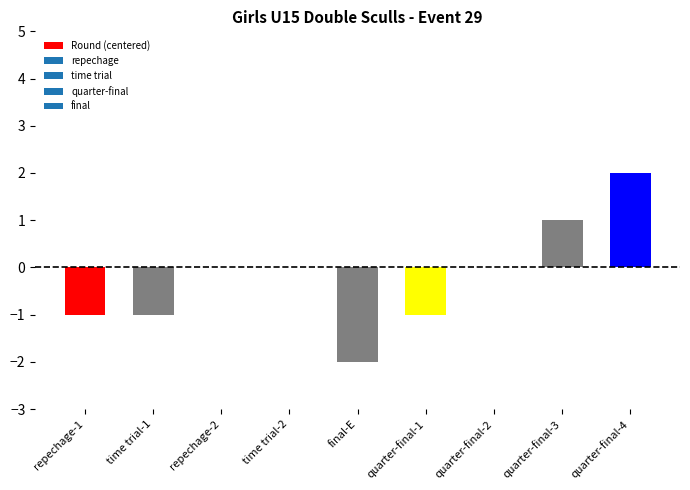

Reading left to right, transcribe all the data shown in this chart.

repechage-1=-1	time trial-1=-1	repechage-2=0	time trial-2=0	final-E=-2	quarter-final-1=-1	quarter-final-2=0	quarter-final-3=1	quarter-final-4=2